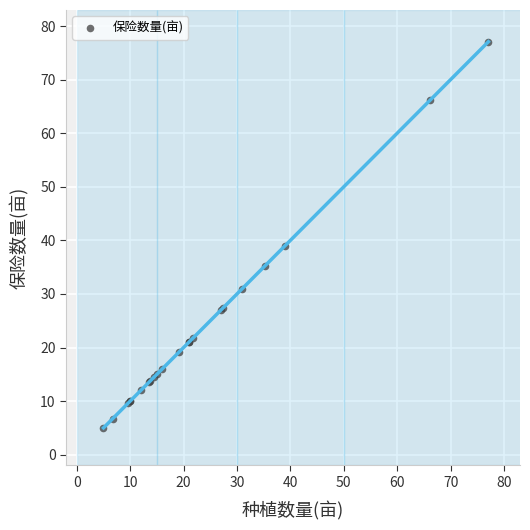

What Y value in the scatter plot is closest to 41?

39.0